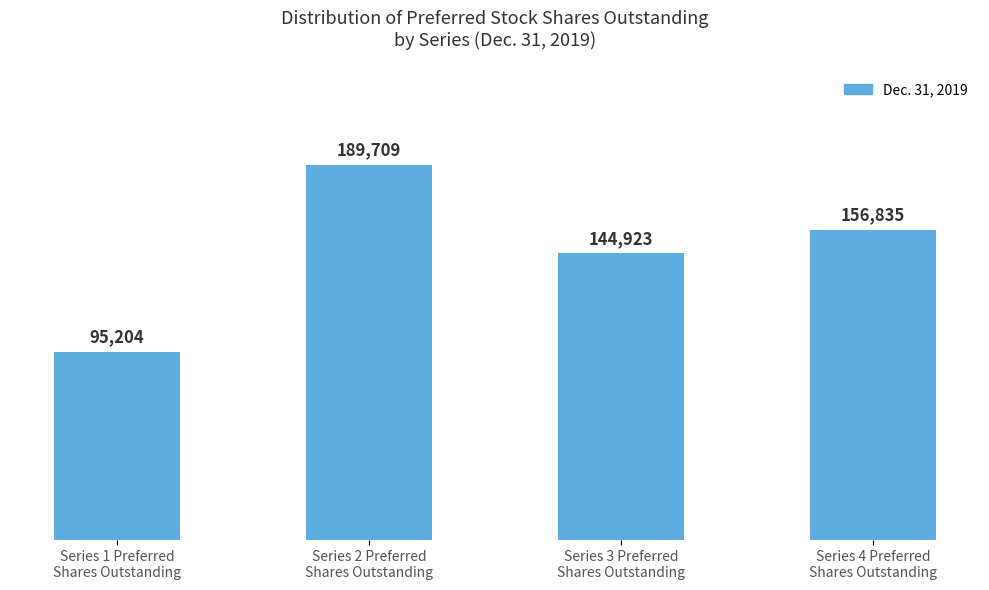

Rank the categories by value from lowest to highest.

Series 1 Preferred
Shares Outstanding, Series 3 Preferred
Shares Outstanding, Series 4 Preferred
Shares Outstanding, Series 2 Preferred
Shares Outstanding